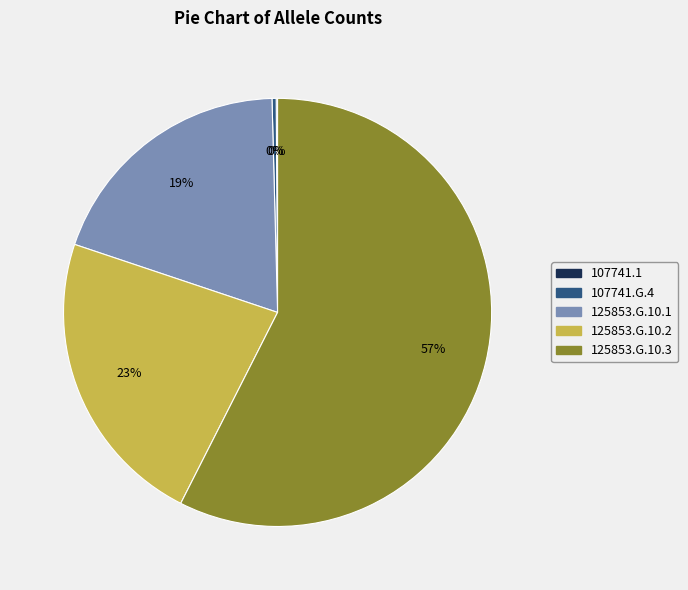

Which category has the biggest portion of the pie?

125853.G.10.3